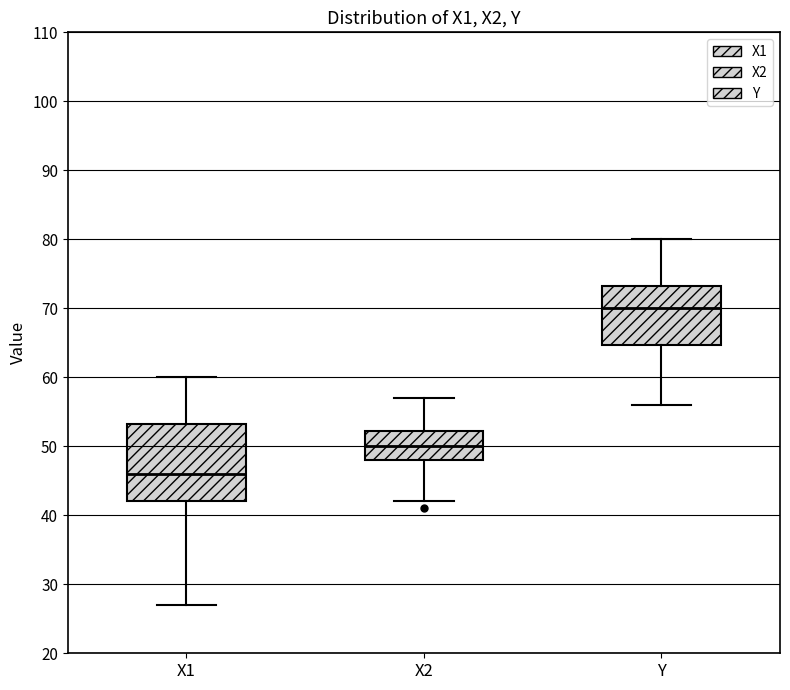

Where does the lower whisker of the box for Y end on the y-axis? The values are not printed on the chart, so give them approximately, as read against the axis.

56